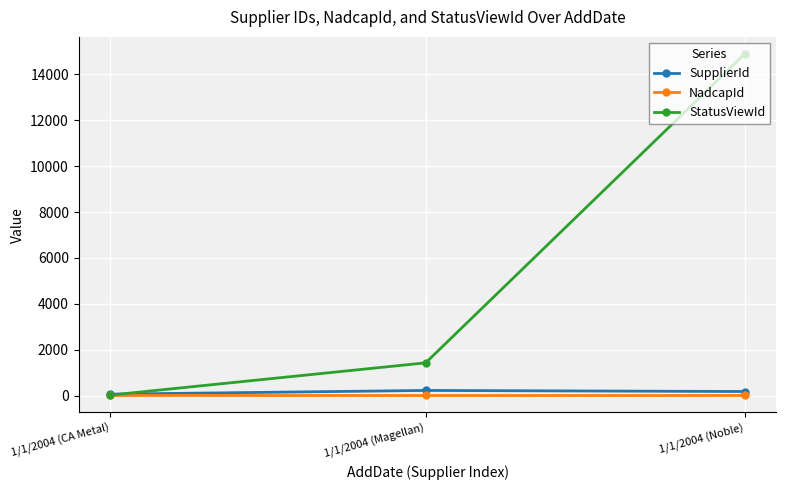

At which category is the sum across all series the highest?

1/1/2004 (Noble)